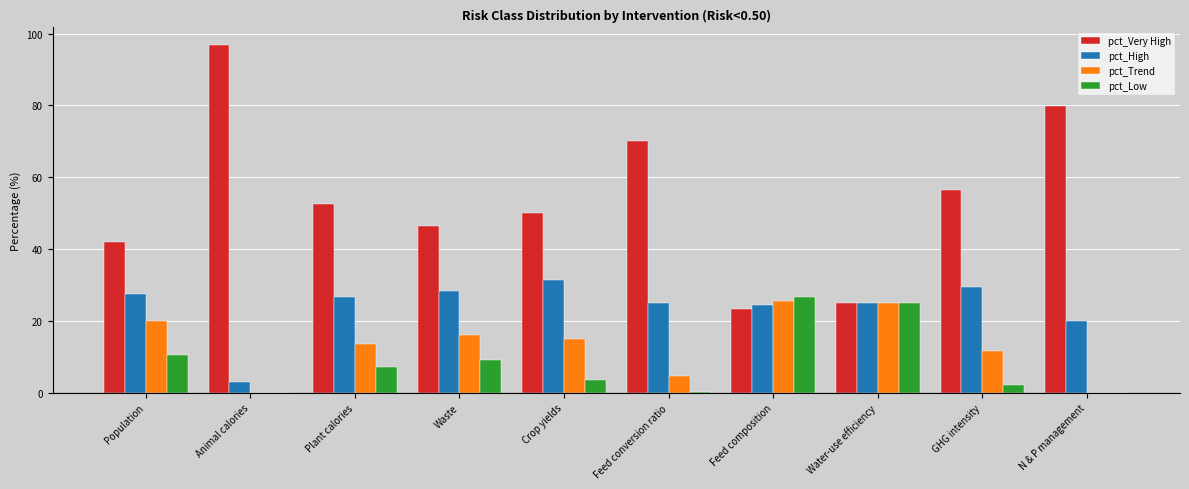

The value of pct_High at Waste is 28.2. True or false?

True